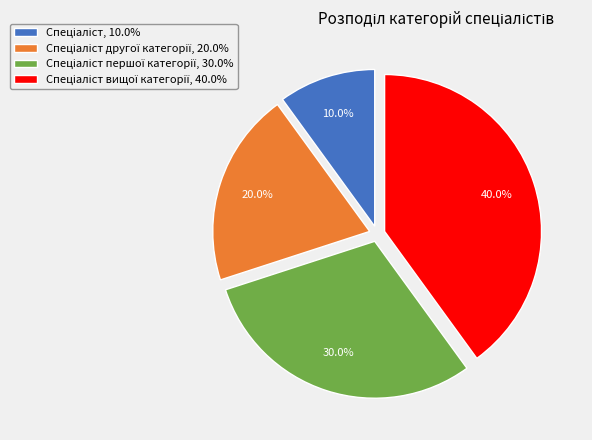

Is there a majority slice in this chart?

No